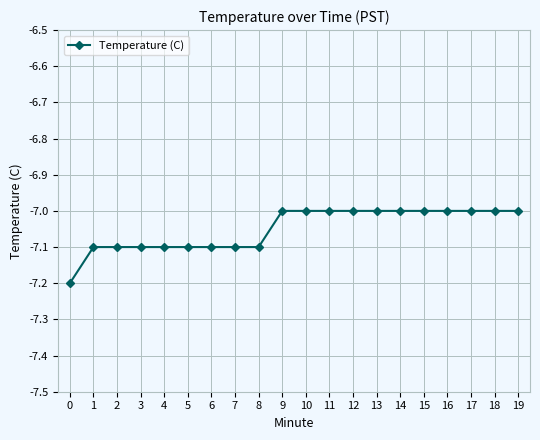

The chart shows a value of -3.7 at 2. True or false?

False